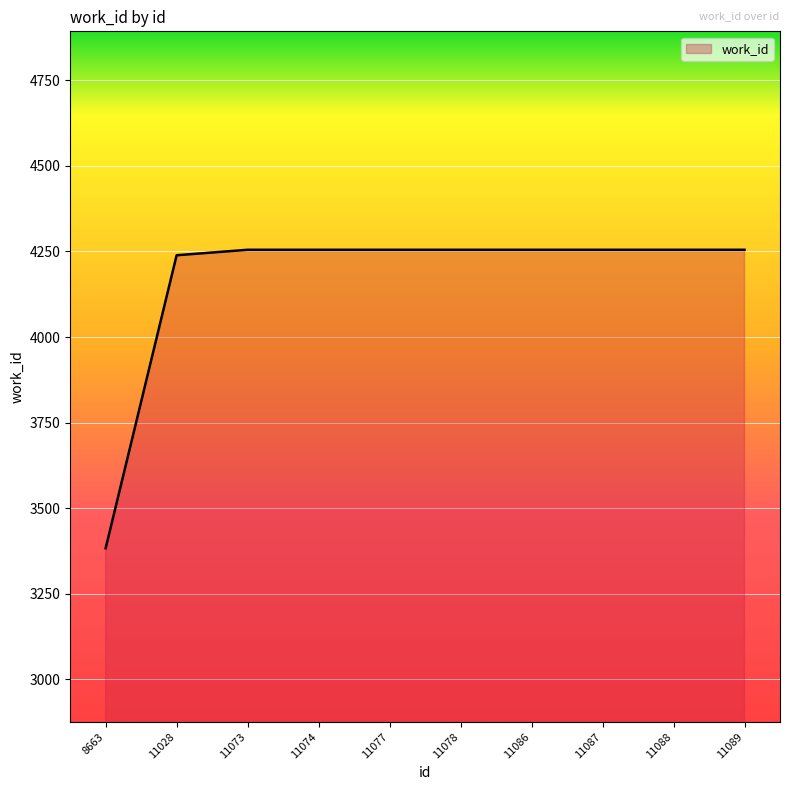

Is it true that the value at 11028 is 4239?

True